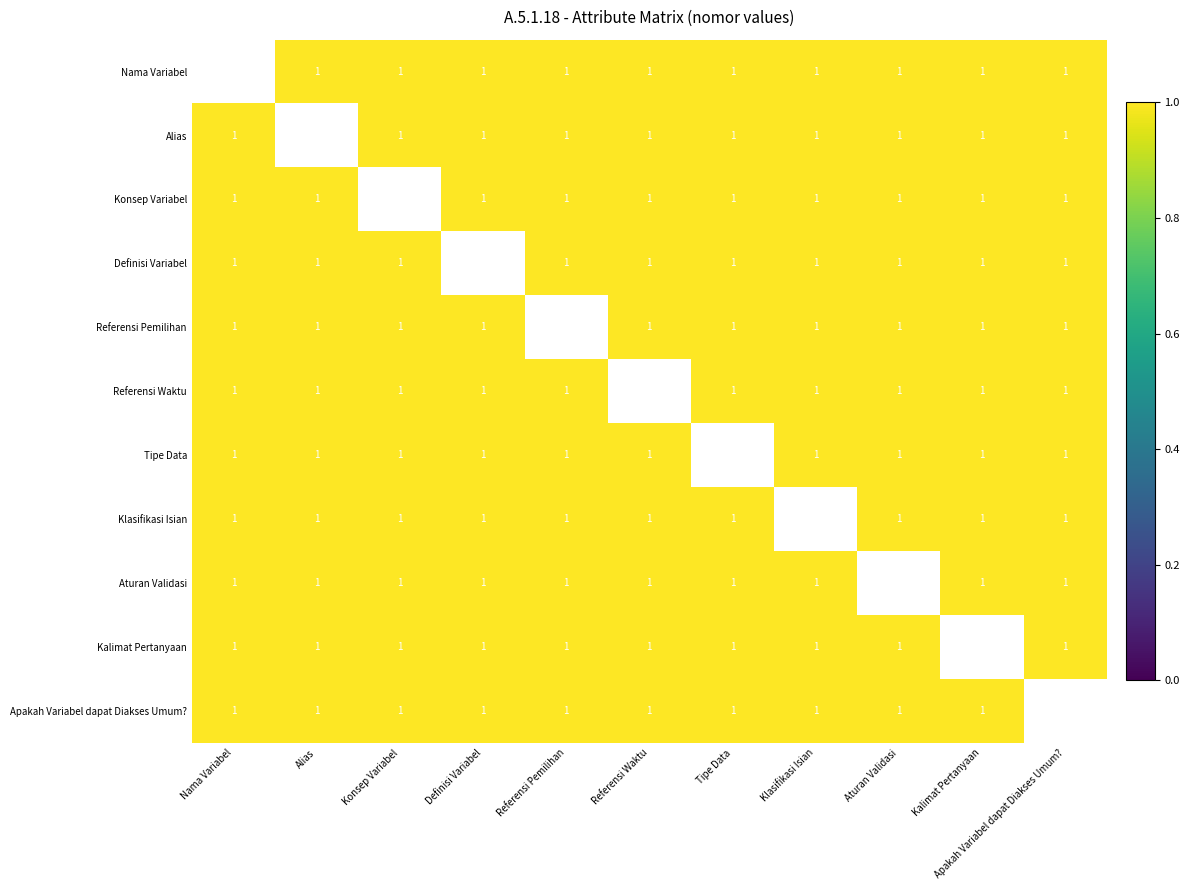

Between Klasifikasi Isian and Definisi Variabel, which is larger?

Klasifikasi Isian